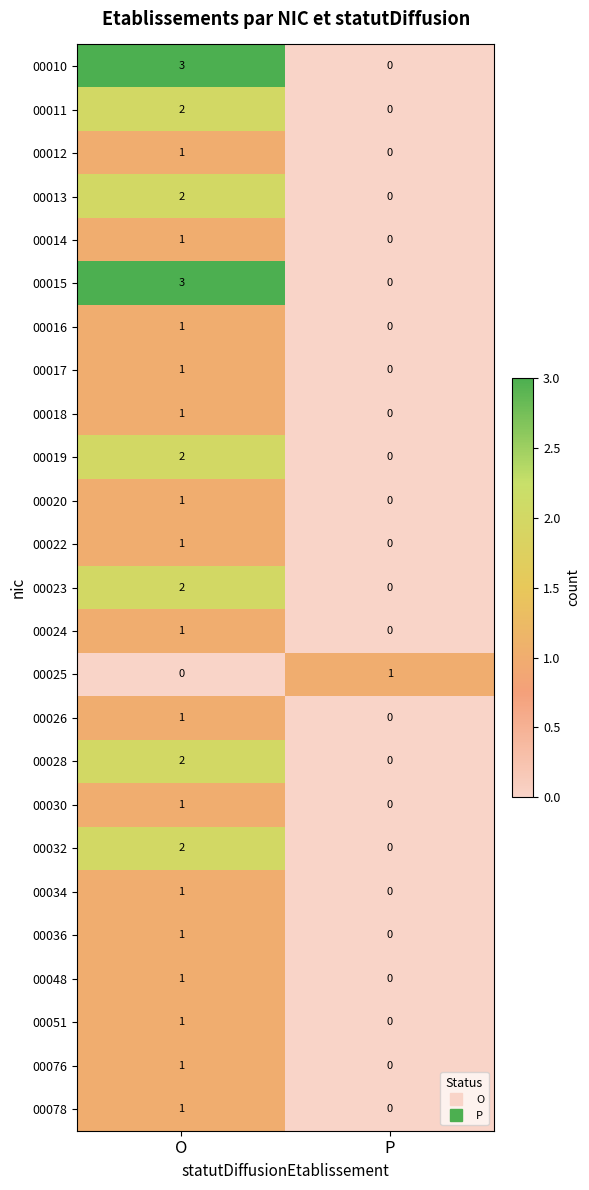

What is the difference between the highest and lowest values at O?

3